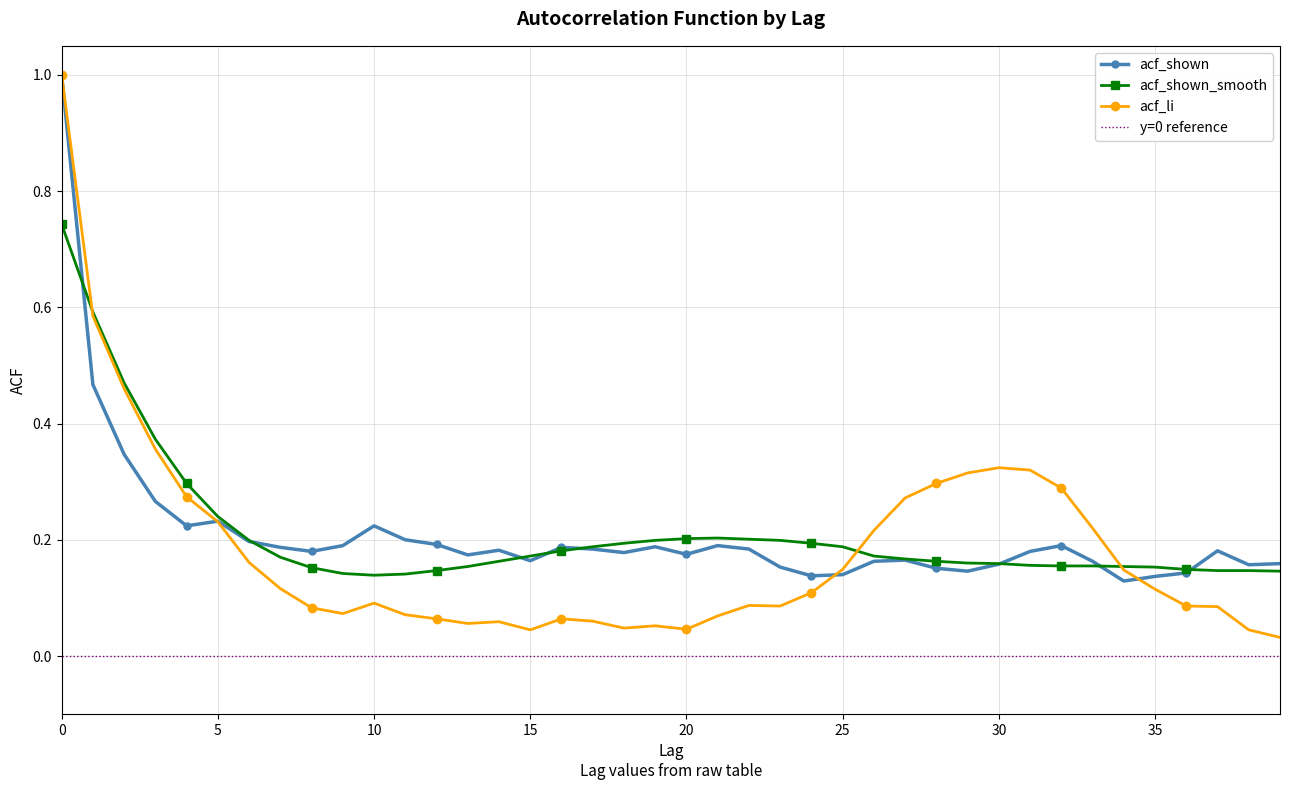

True or false: acf_shown has more than 0 interior local peaks.

True